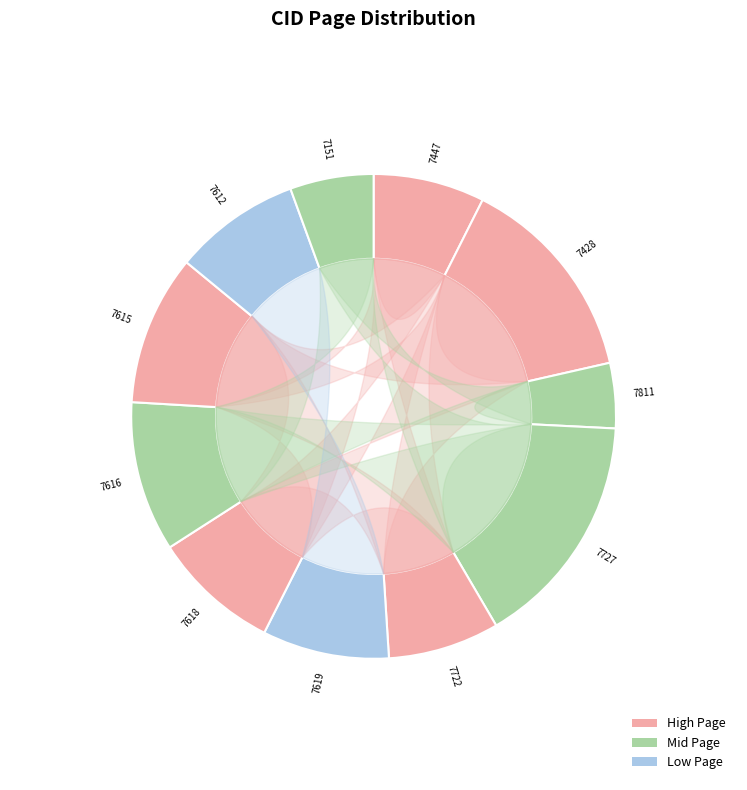

To the nearest percent, what is the average slice percentage?

9%